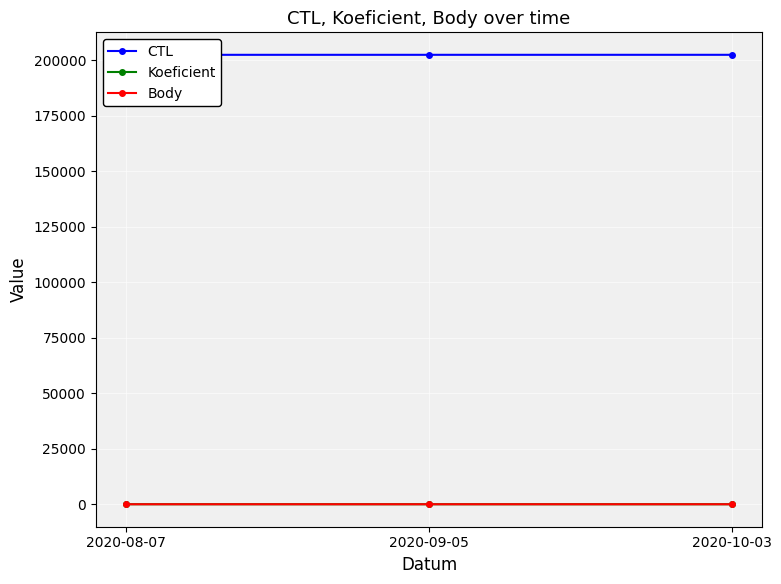

Rank the categories by CTL value from highest to lowest.

2020-10-03, 2020-09-05, 2020-08-07